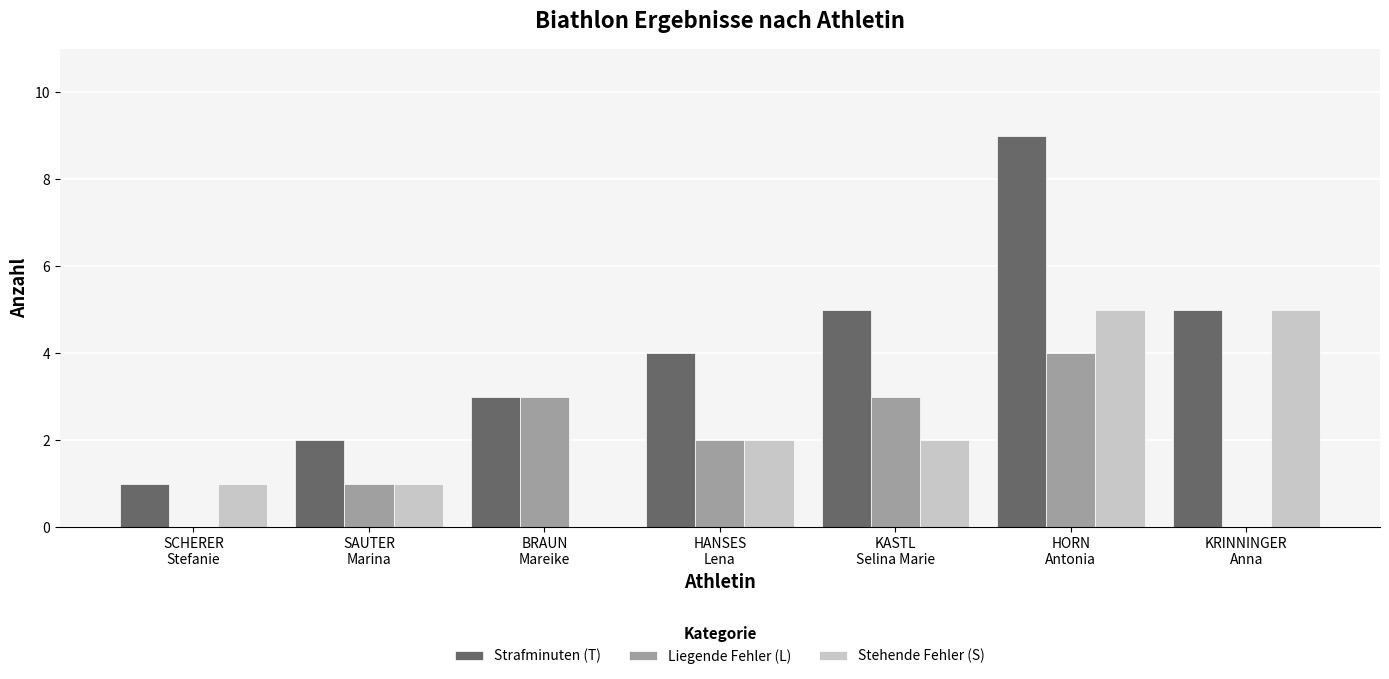

What is the maximum value shown in the chart?

9